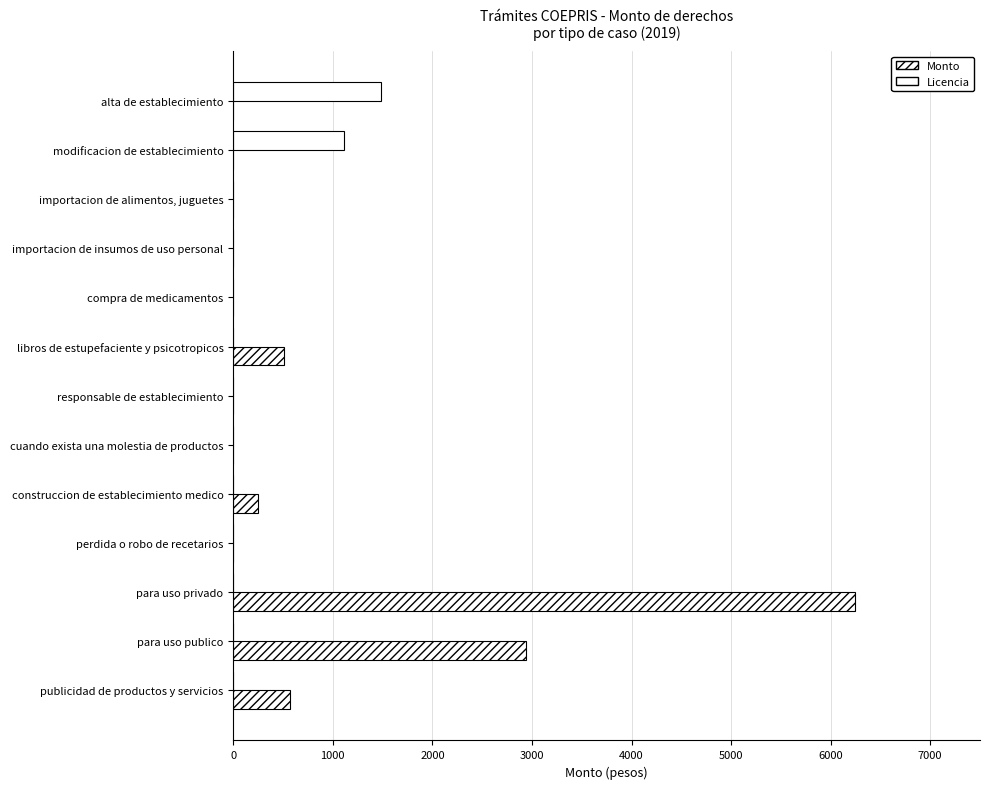

At which category is the sum across all series the highest?

para uso privado